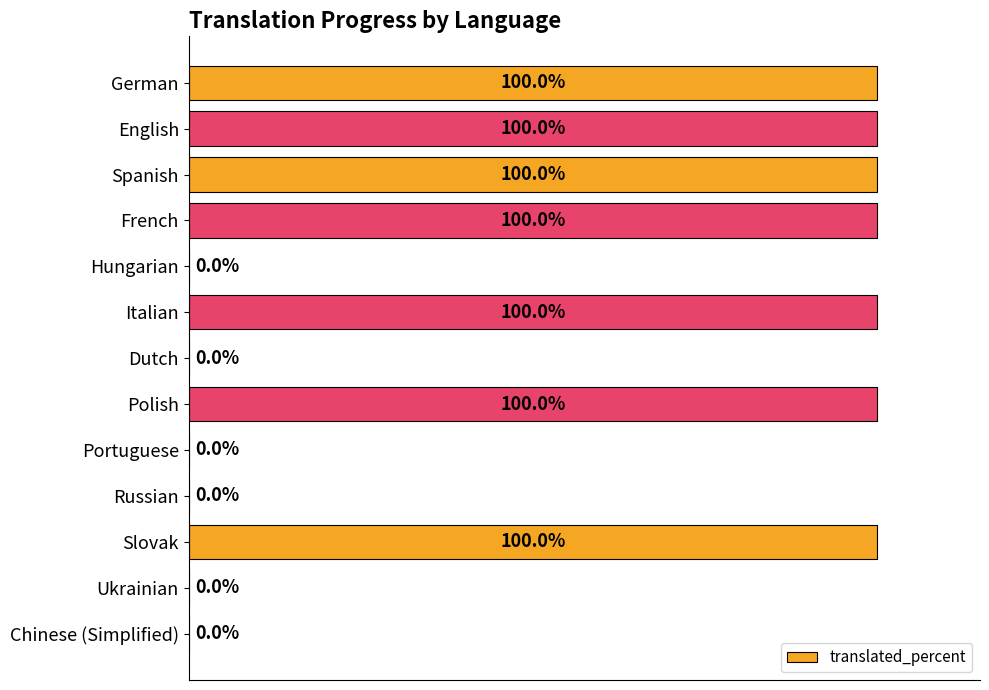

Which has a higher value, Portuguese or Slovak?

Slovak